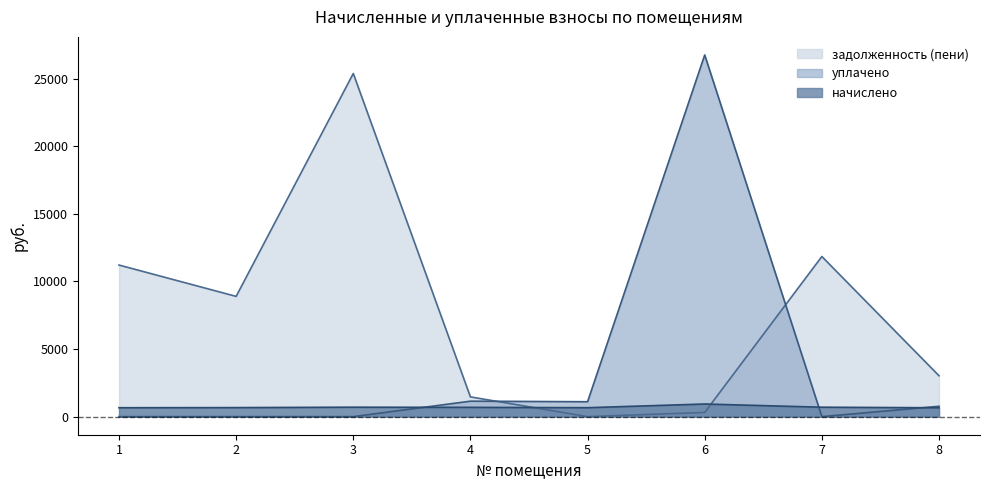

What are all the series names shown in the legend?

задолженность (пени), уплачено, начислено